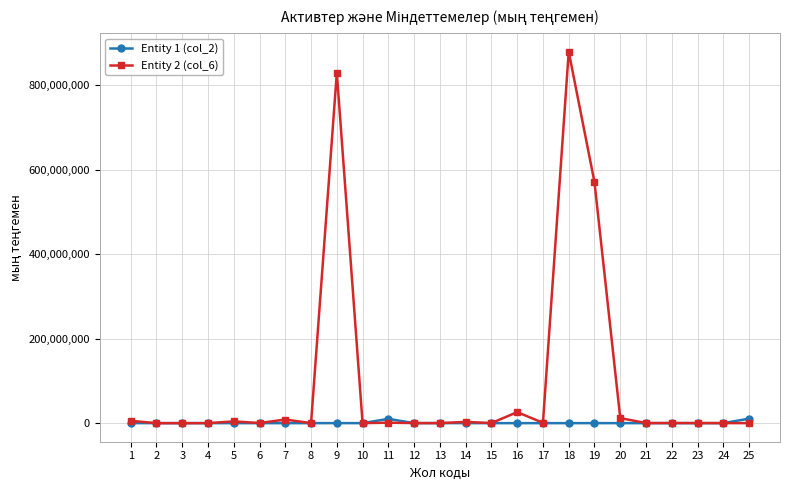

What is the approximate value of Entity 2 (col_6) at 24, to the nearest 100?

67600